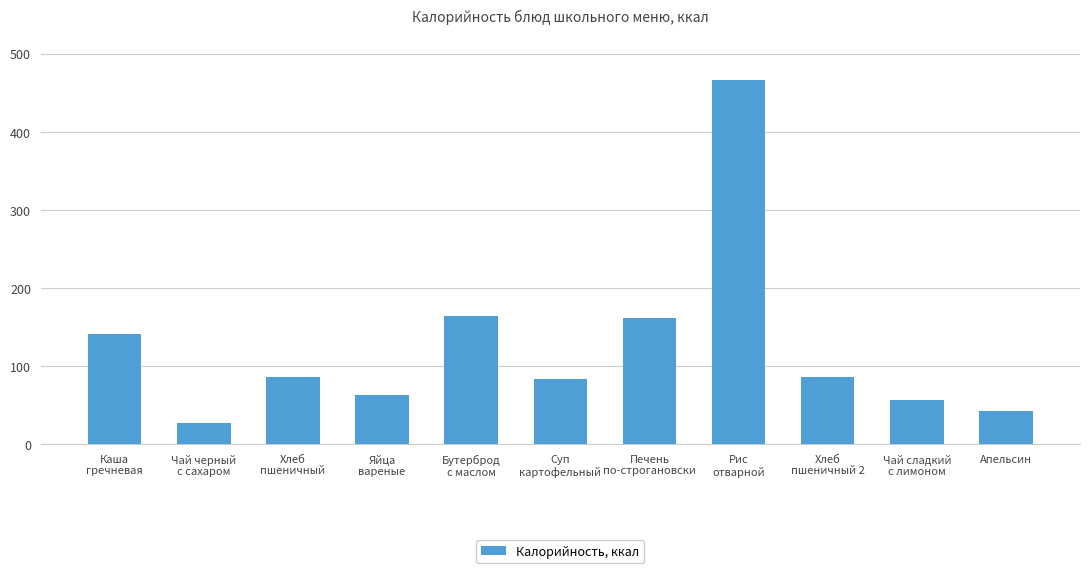

The chart shows a value of 16 at Яйца
вареные. True or false?

False